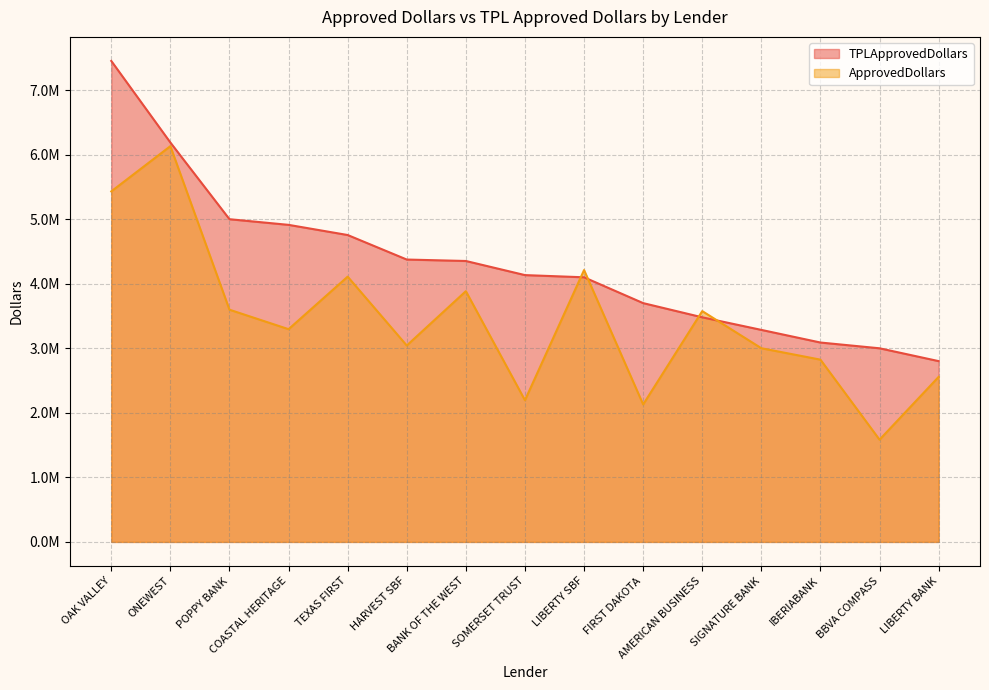

How many interior local valleys does the ApprovedDollars series have?

5